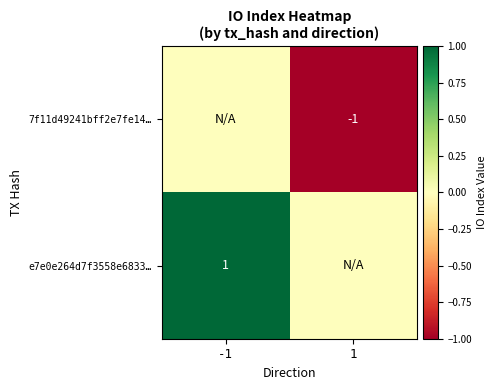

True or false: 7f11d49241bff2e7fe14… has a value of 0 at 1.

False